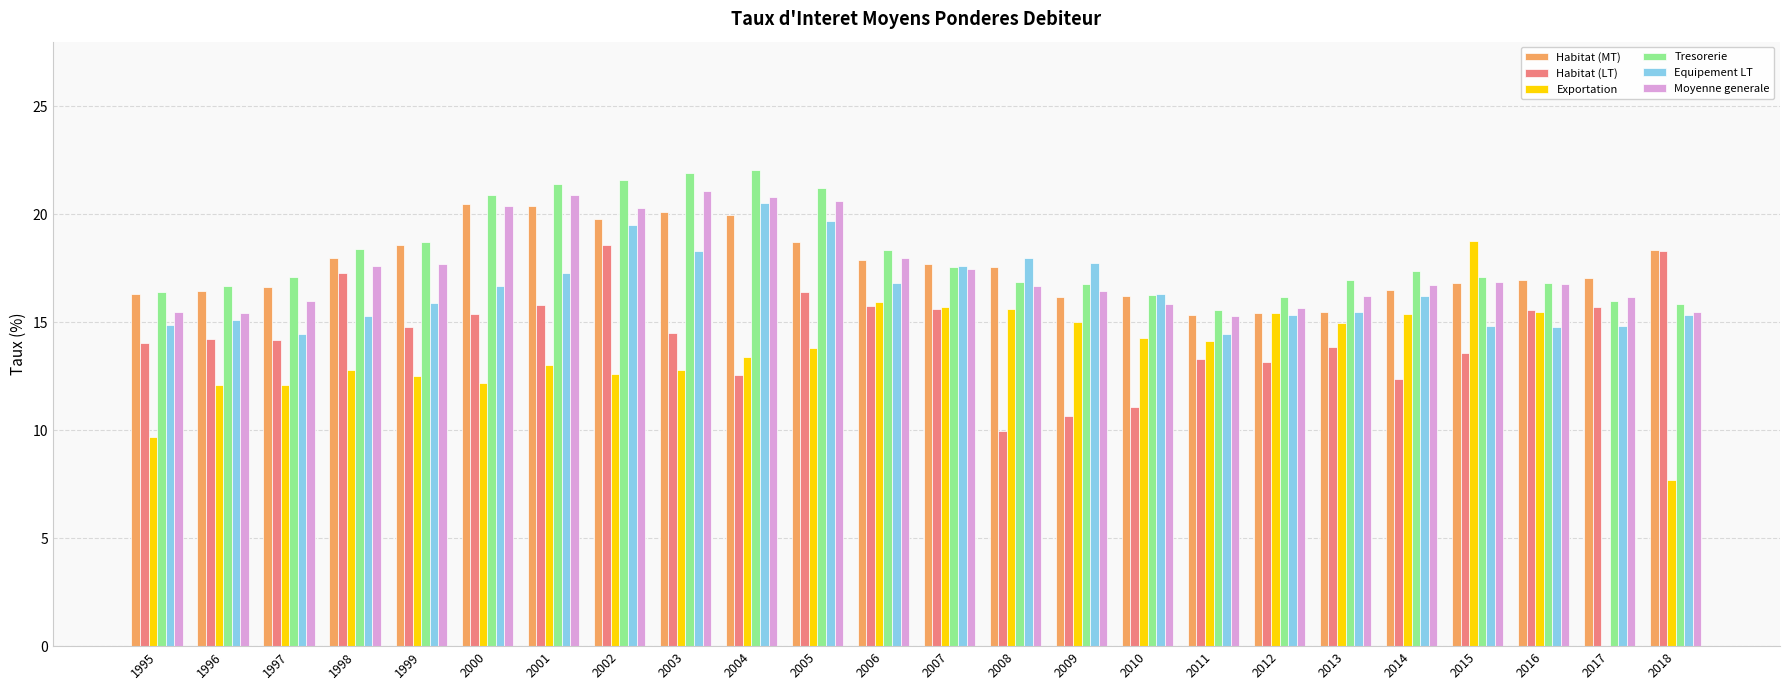

Which series has the widest spread of values?

Exportation